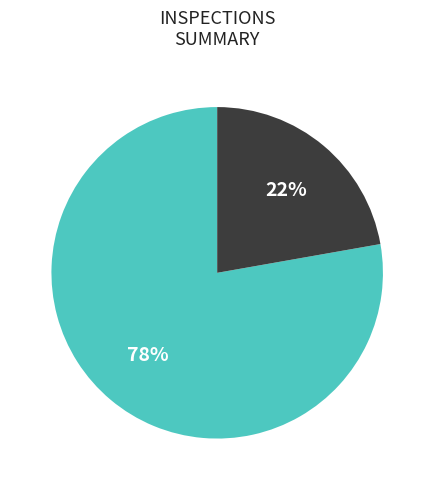

Is there a majority slice in this chart?

Yes